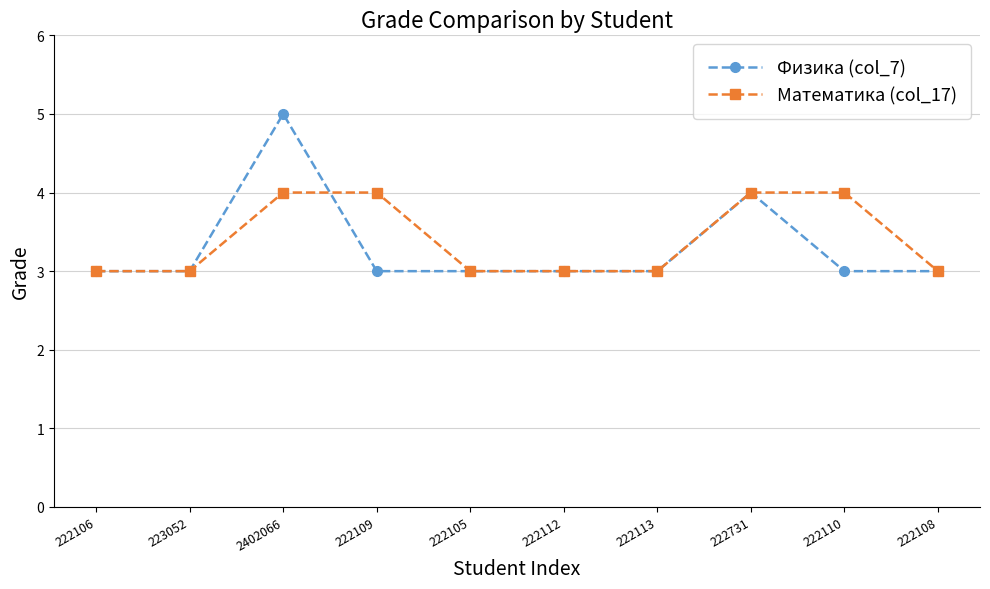

The value of Физика (col_7) at 223052 is 5. True or false?

False